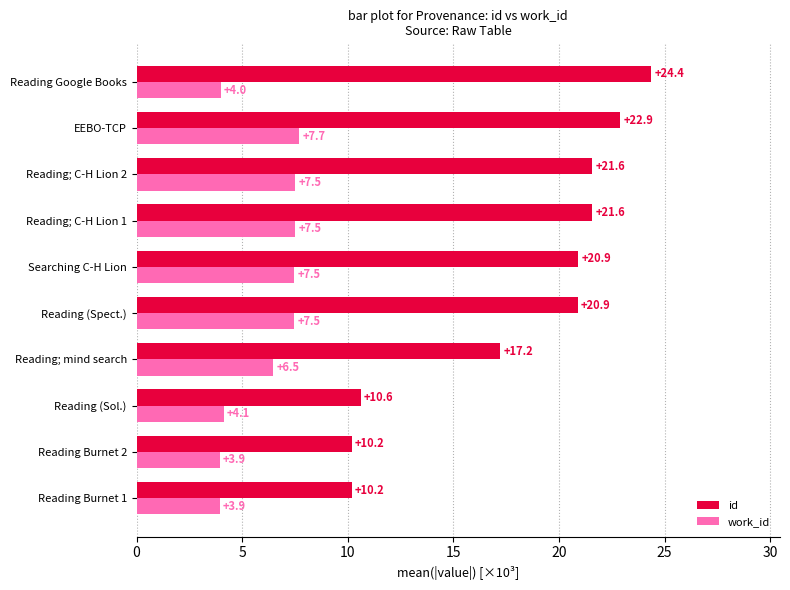

Count the number of categories in the chart.

10